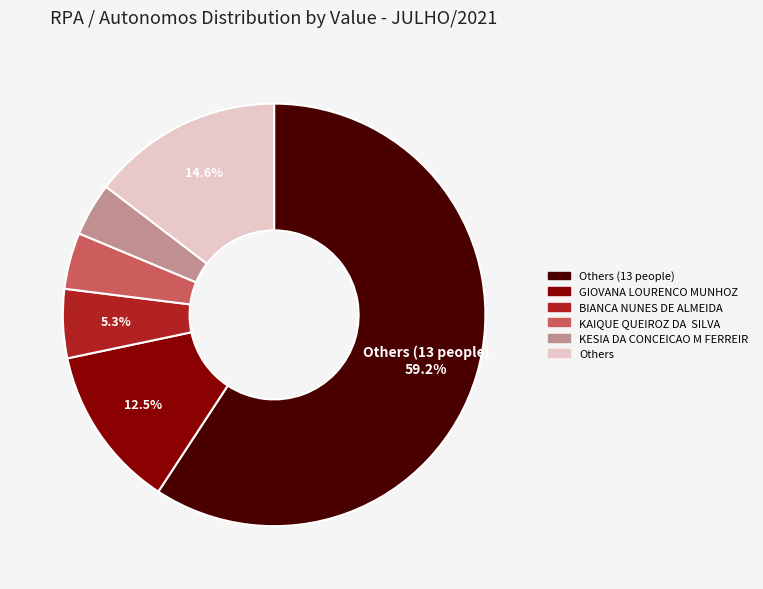

Is there a majority slice in this chart?

Yes